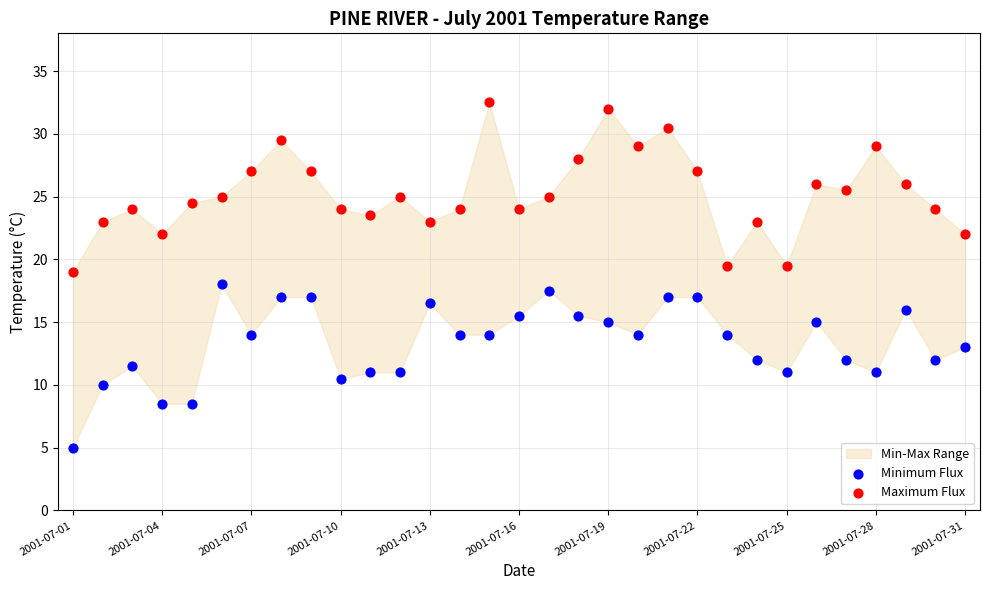

Which series has the largest Y range (max minus min)?

Maximum Flux